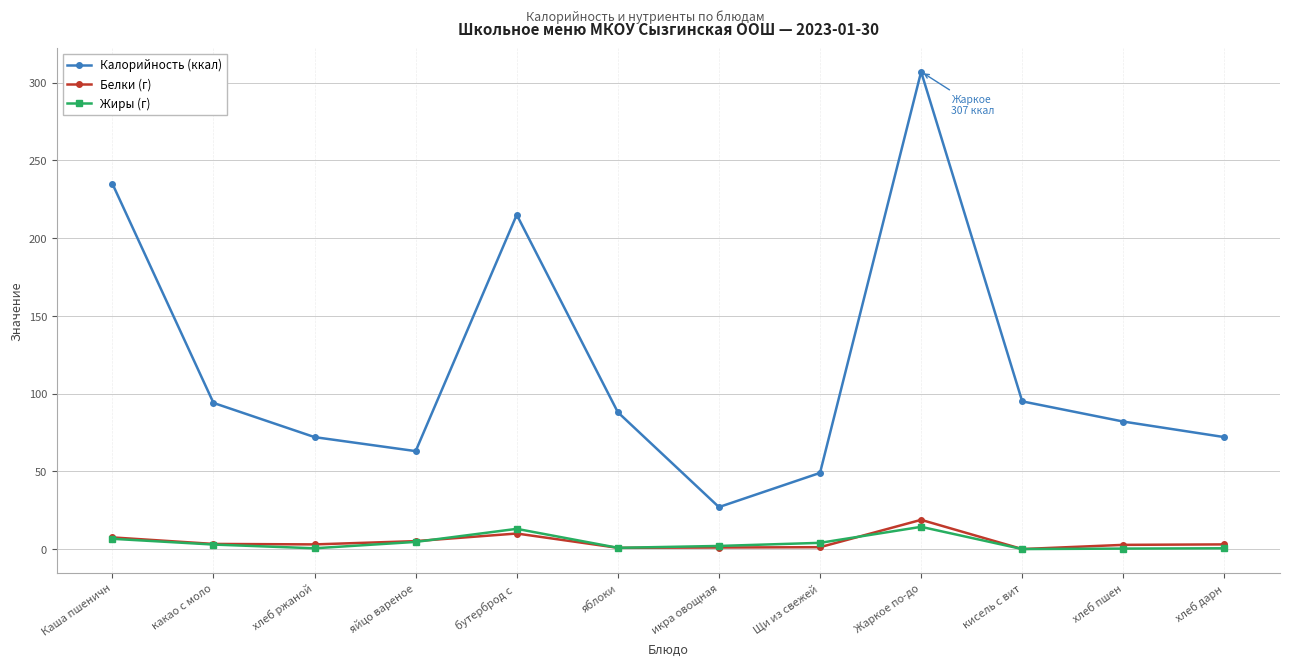

True or false: Жиры (г) has more than 1 interior local peaks.

True